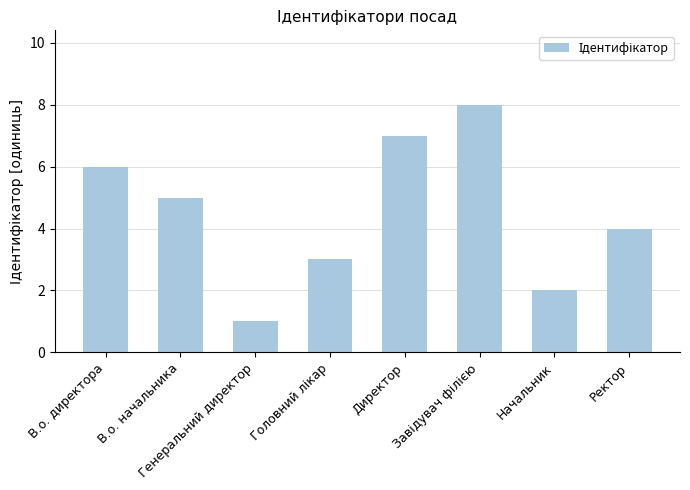

What is the maximum value shown in the chart?

8